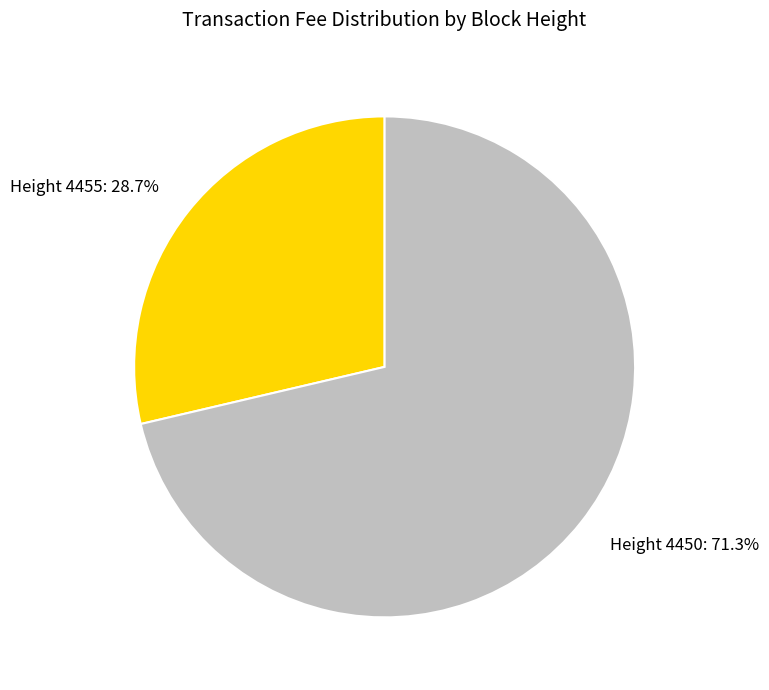

The Height 4455 slice represents 18% of the pie. True or false?

False